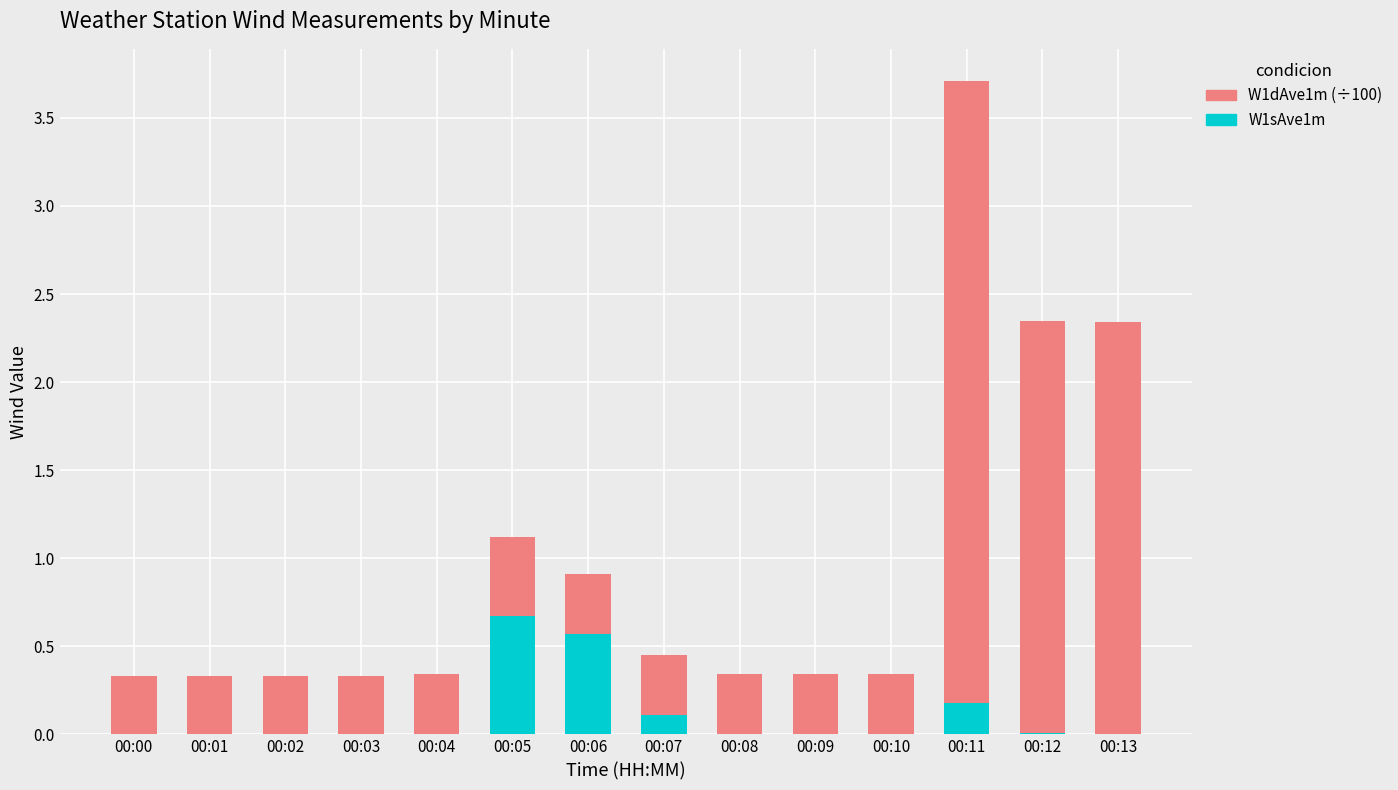

At which category is the sum across all series the highest?

00:11